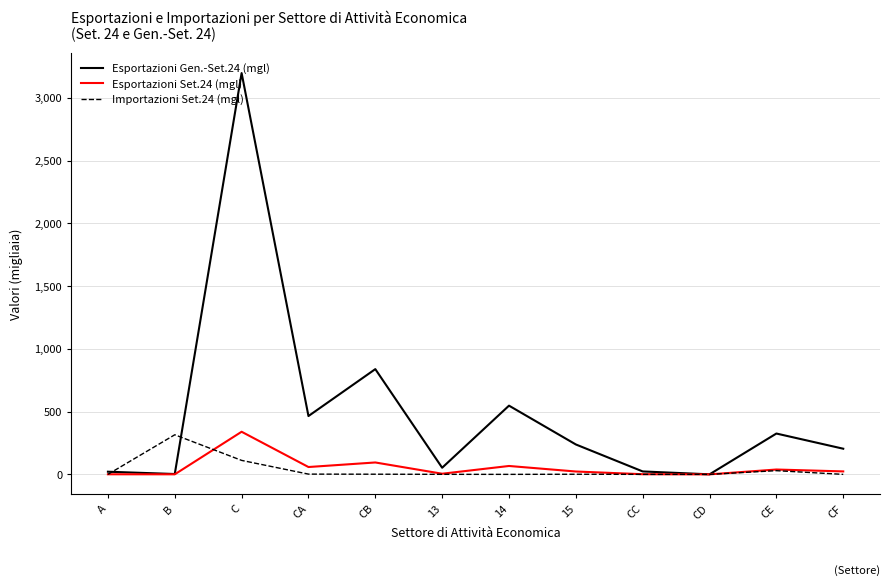

True or false: Esportazioni Set.24 (mgl) has more than 1 interior local peaks.

True